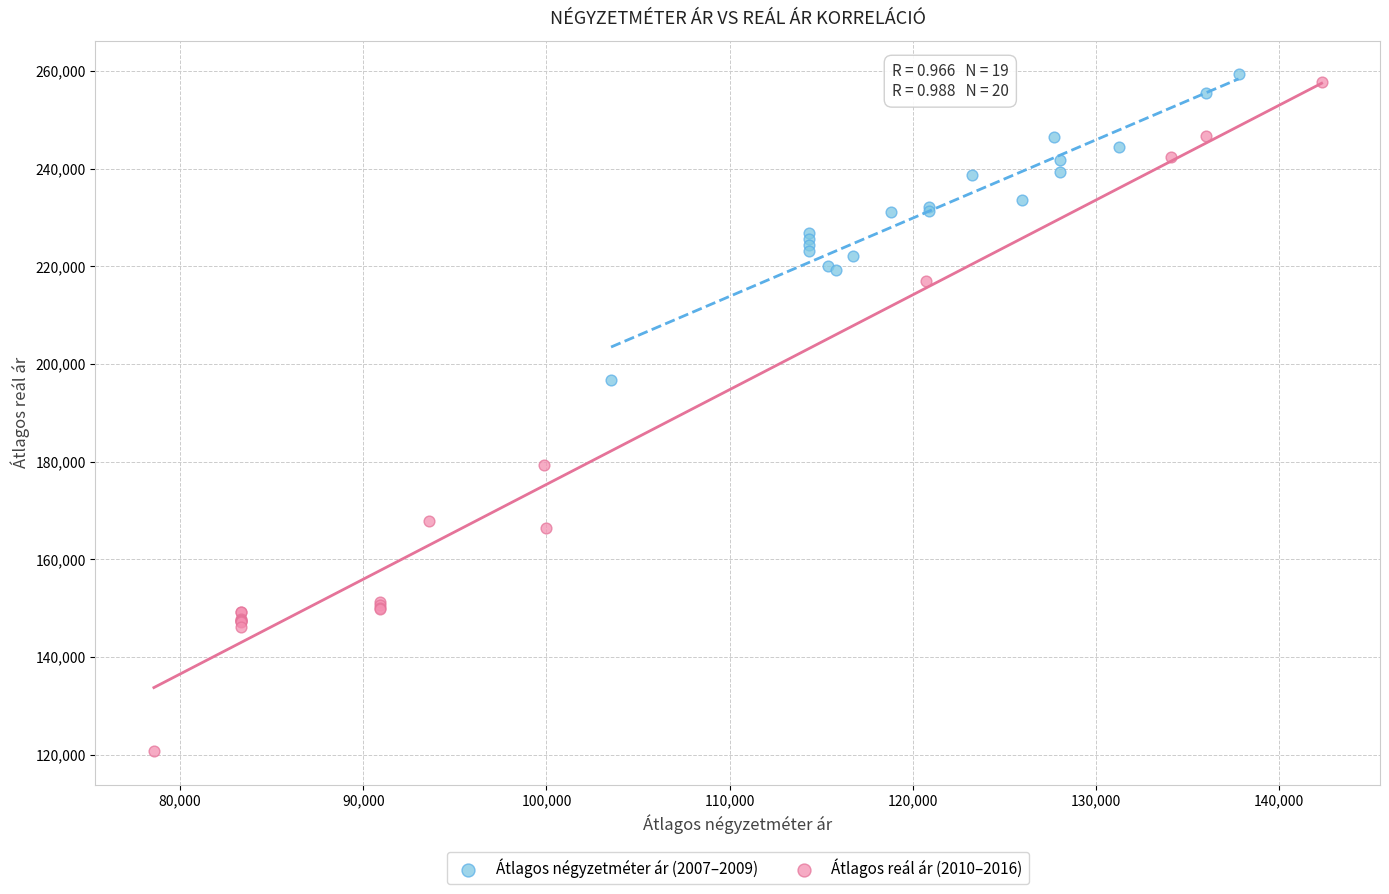

Which series reaches the maximum Y coordinate?

Átlagos négyzetméter ár (2007–2009)